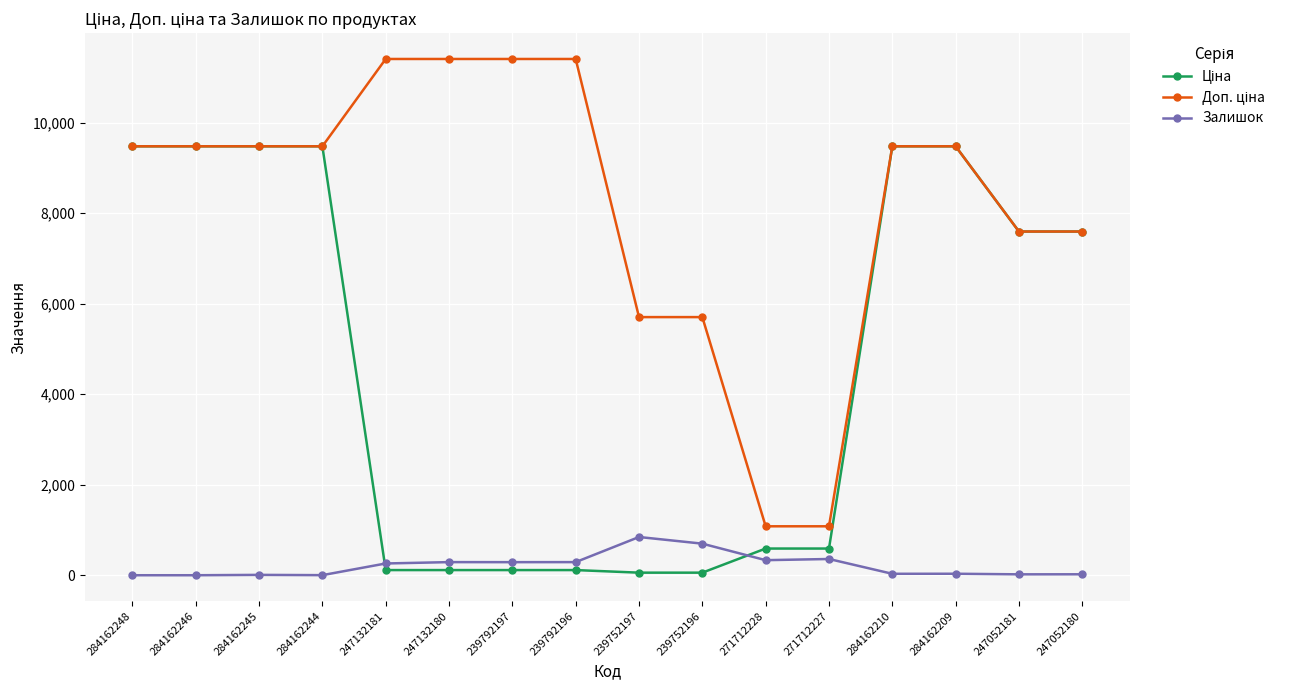

True or false: Залишок has more than 2 points higher than both neighbors.

True